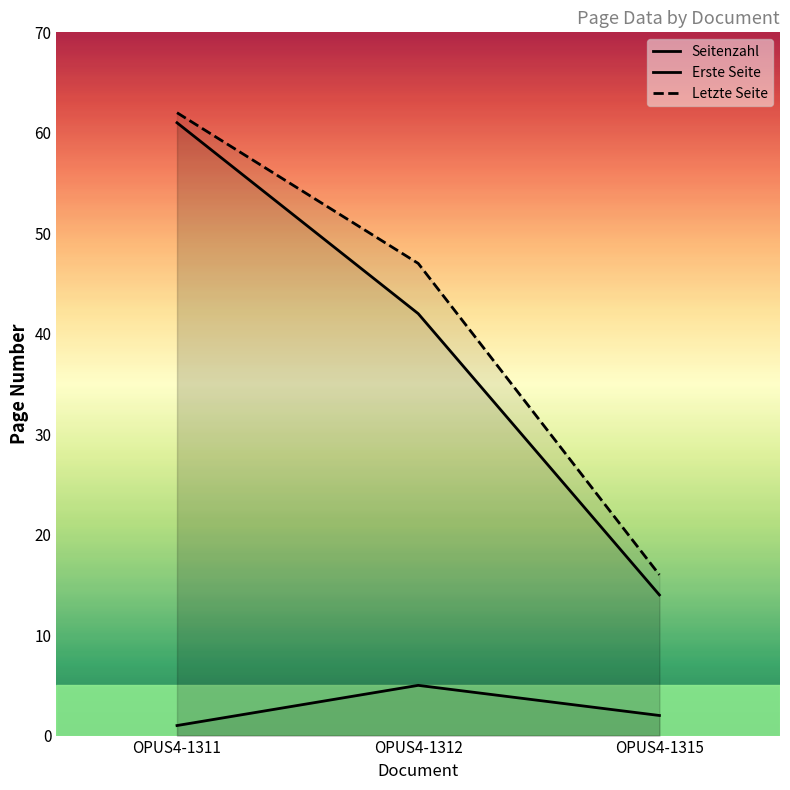

Reading left to right, transcribe all the data shown in this chart.

Seitenzahl: OPUS4-1311=1	OPUS4-1312=5	OPUS4-1315=2
Erste Seite: OPUS4-1311=61	OPUS4-1312=42	OPUS4-1315=14
Letzte Seite: OPUS4-1311=62	OPUS4-1312=47	OPUS4-1315=16